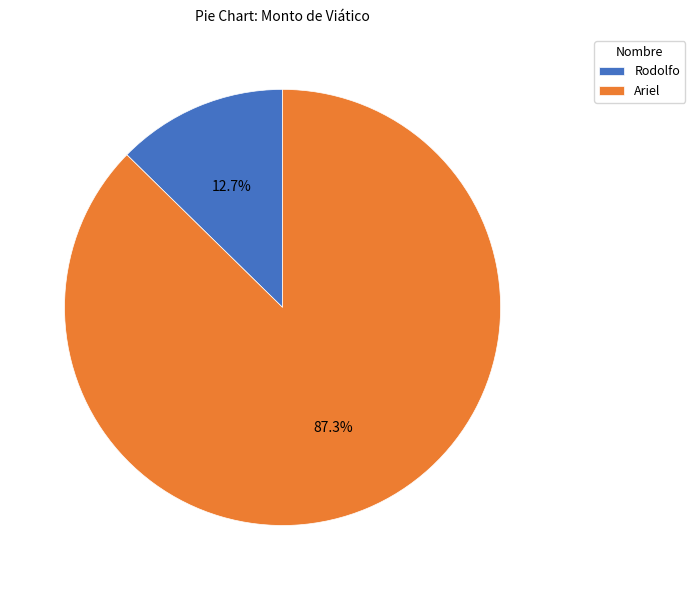

Combined, what portion of the pie is Ariel and Rodolfo?

100.0%